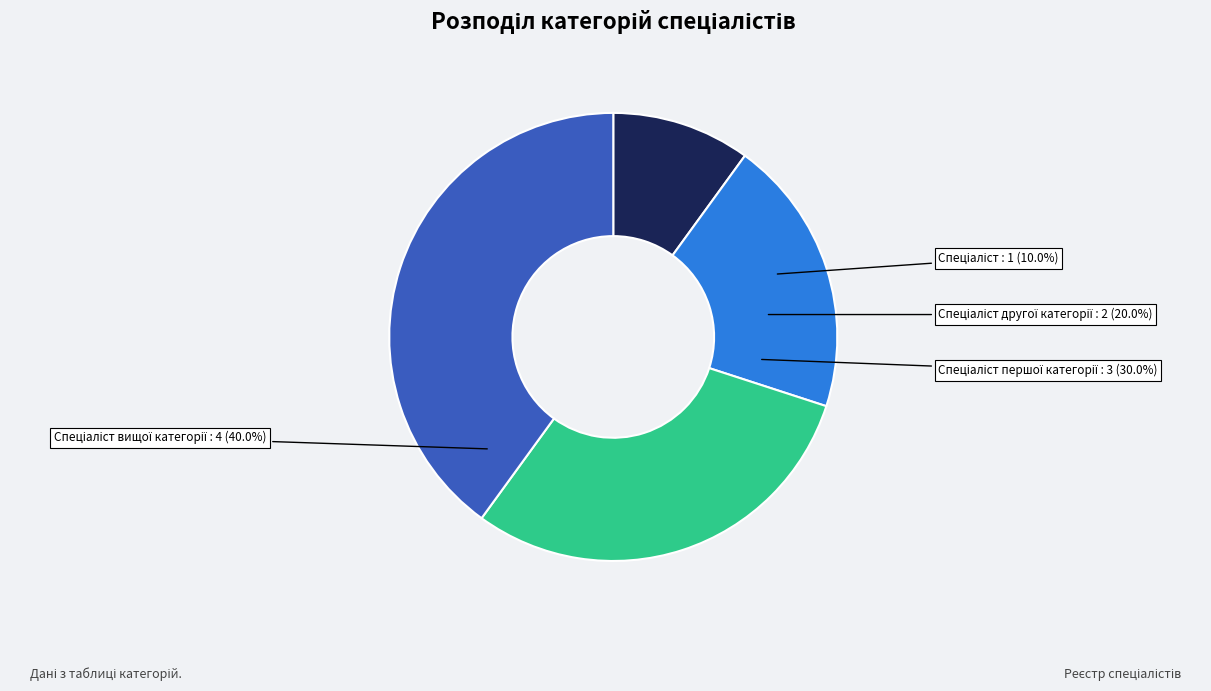

To the nearest percent, what percentage of the pie is Спеціаліст другої категорії?

20%